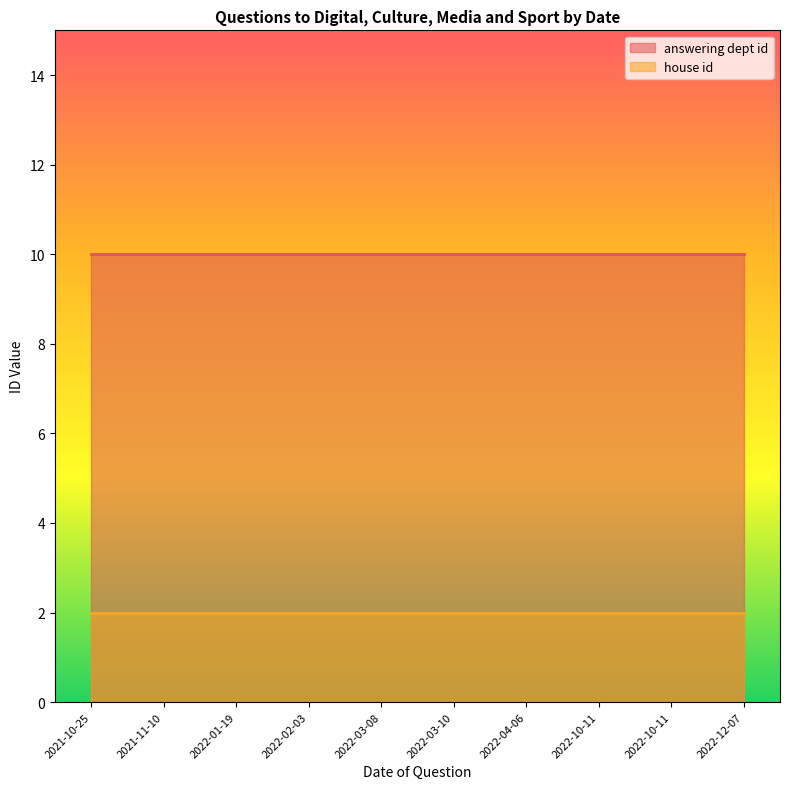

True or false: answering dept id has a value of 10 at 2022-03-10.

True